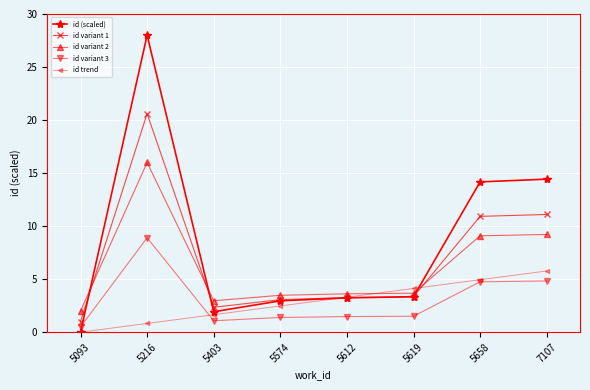

How many lines are shown in the chart?

5